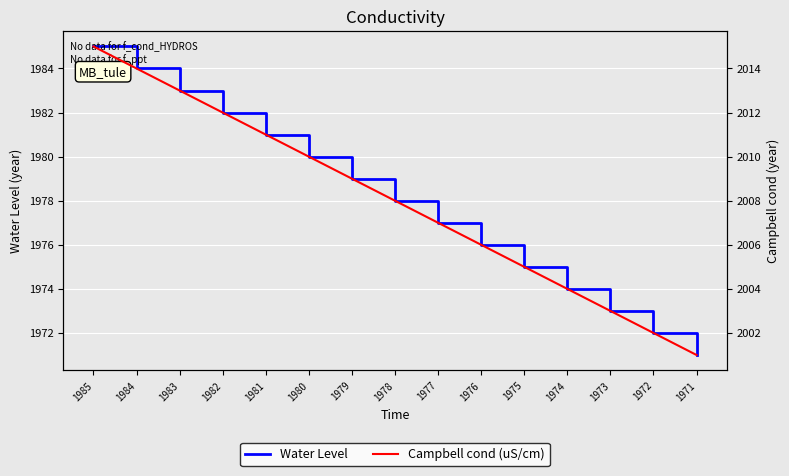

What is the maximum value for Water Level?

1985